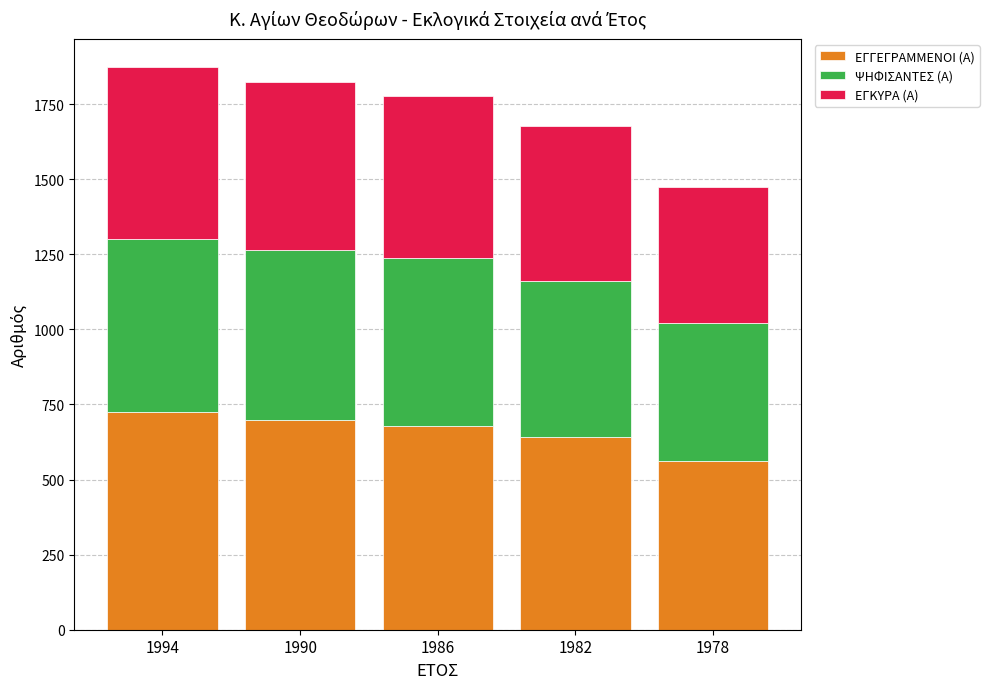

What is the difference between the maximum and minimum values in the ΕΓΓΕΓΡΑΜΜΕΝΟΙ (Α) series?

161